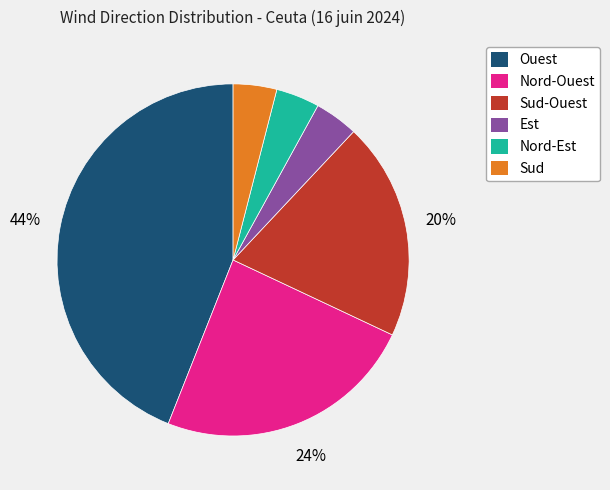

Is Ouest the majority of the pie?

No